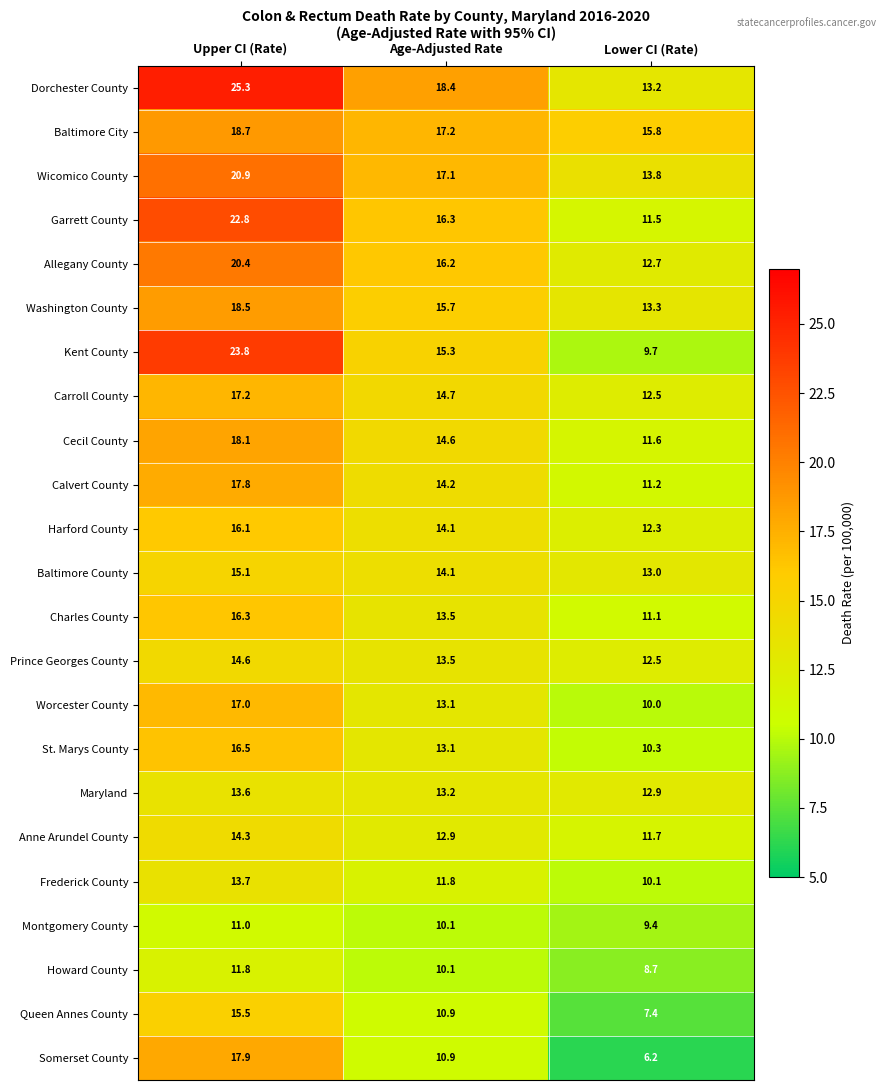

List the series in order of their peak value, lowest first.

Montgomery County, Howard County, Maryland, Frederick County, Anne Arundel County, Prince Georges County, Baltimore County, Queen Annes County, Harford County, Charles County, St. Marys County, Worcester County, Carroll County, Calvert County, Somerset County, Cecil County, Washington County, Baltimore City, Allegany County, Wicomico County, Garrett County, Kent County, Dorchester County